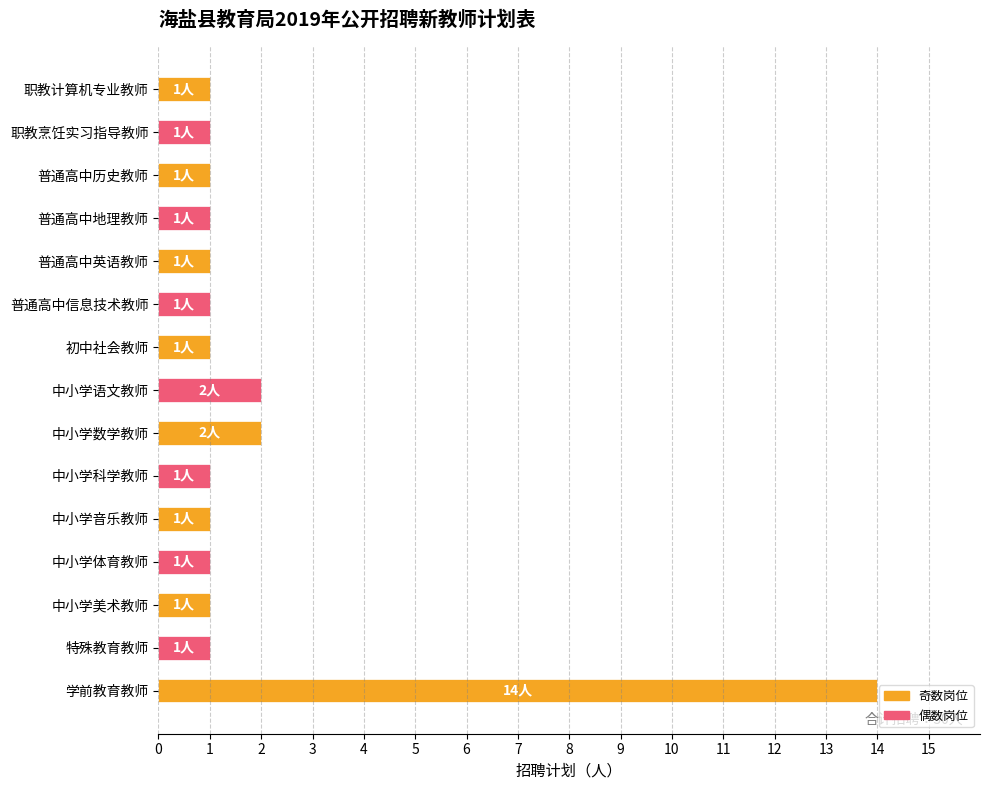

What is the label of the 2nd bar from the bottom?

特殊教育教师